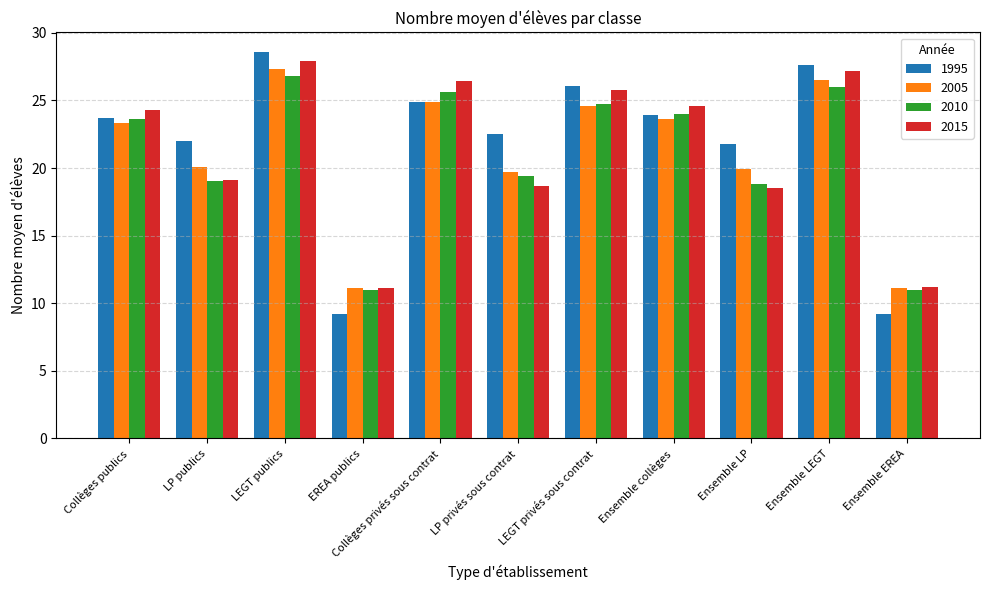

What is the total value across all series at LEGT privés sous contrat?

101.2